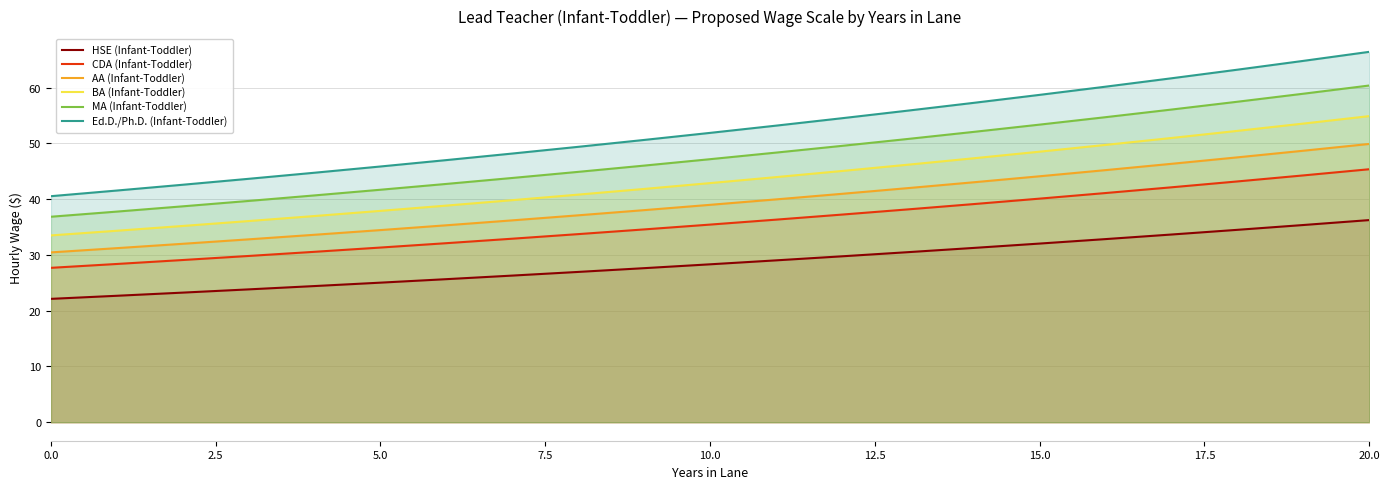

True or false: Ed.D./Ph.D. (Infant-Toddler) has more than 2 points higher than both neighbors.

False